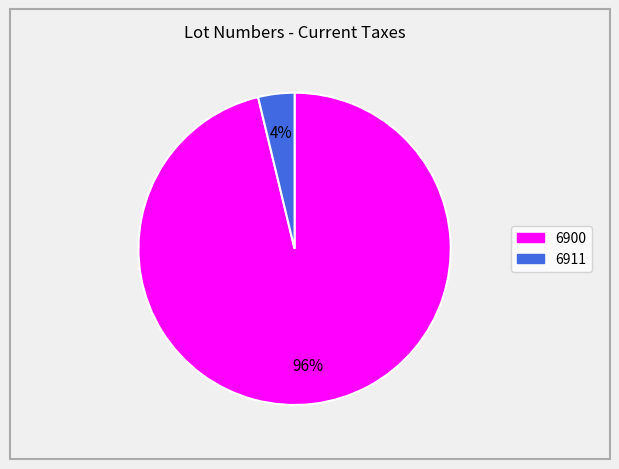

To the nearest percent, what is the combined percentage of 6911 and 6900?

100%